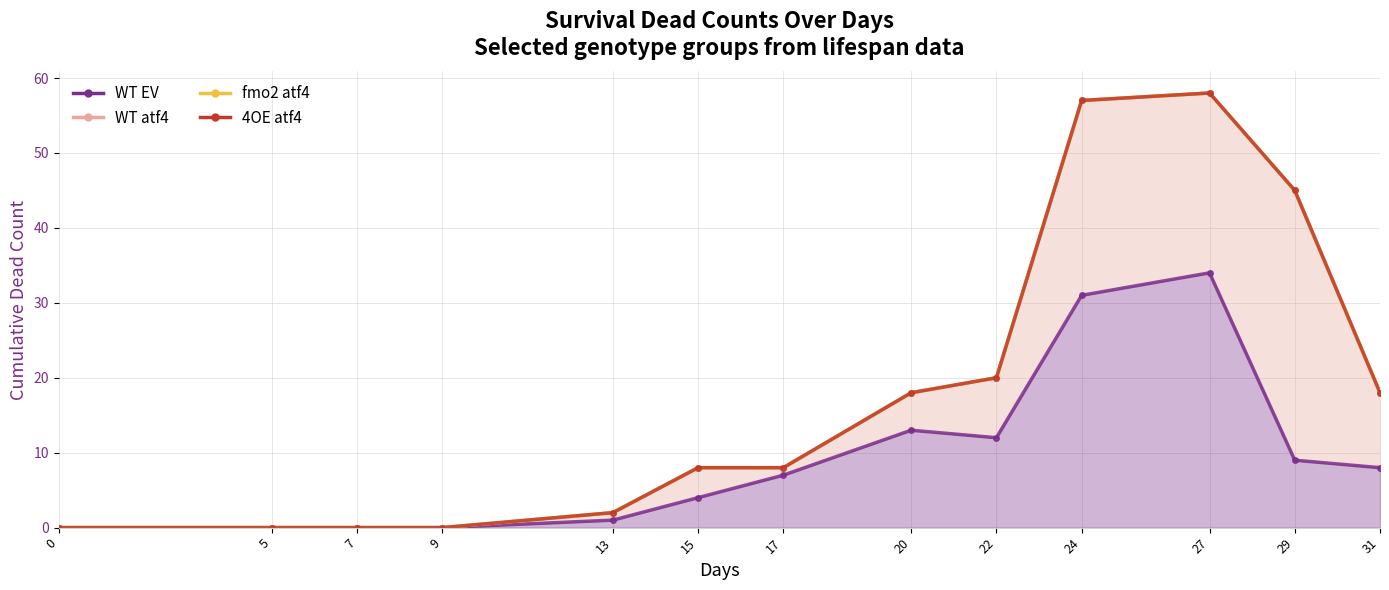

Between 15 and 17, which series saw the biggest shift?

WT EV